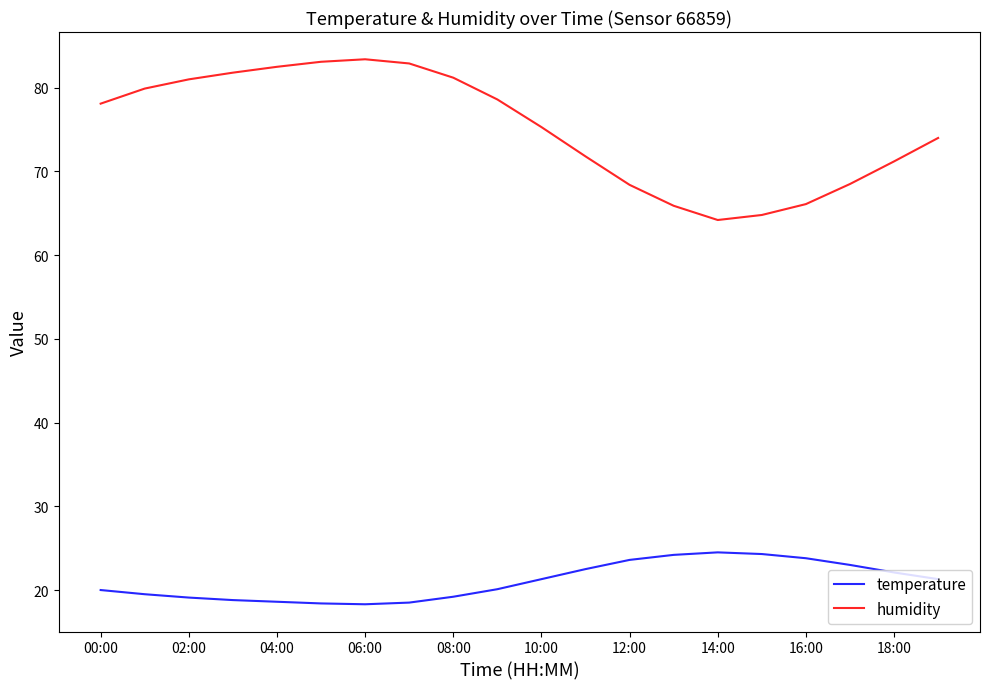

Which series has the widest spread of values?

humidity